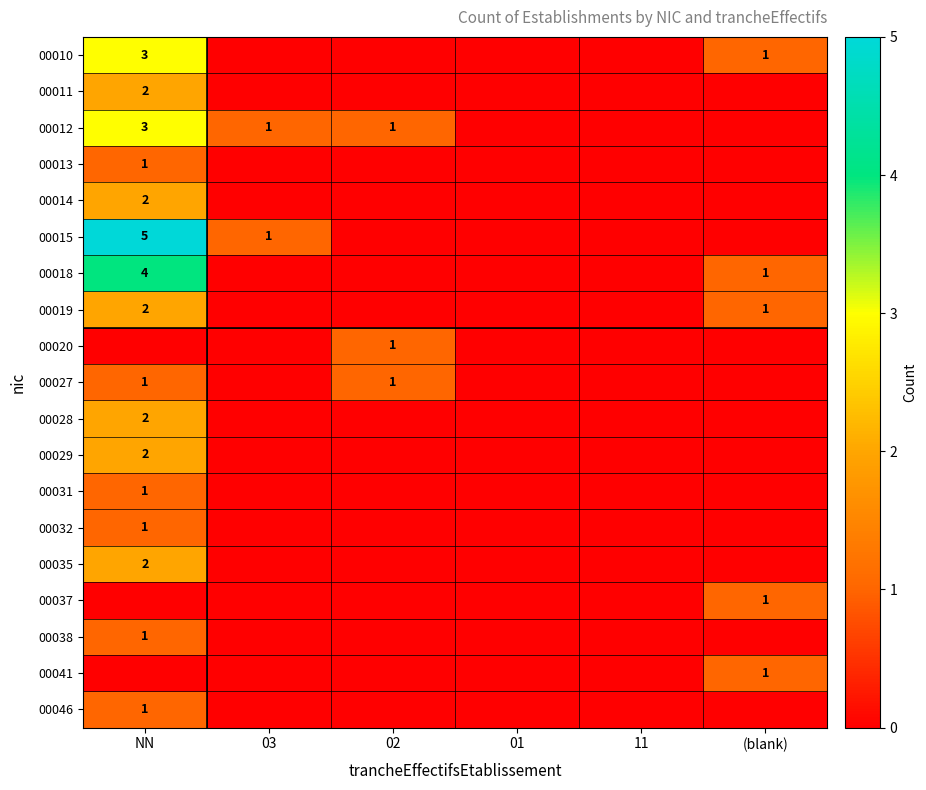

True or false: 00032 has a value of 2 at NN.

False